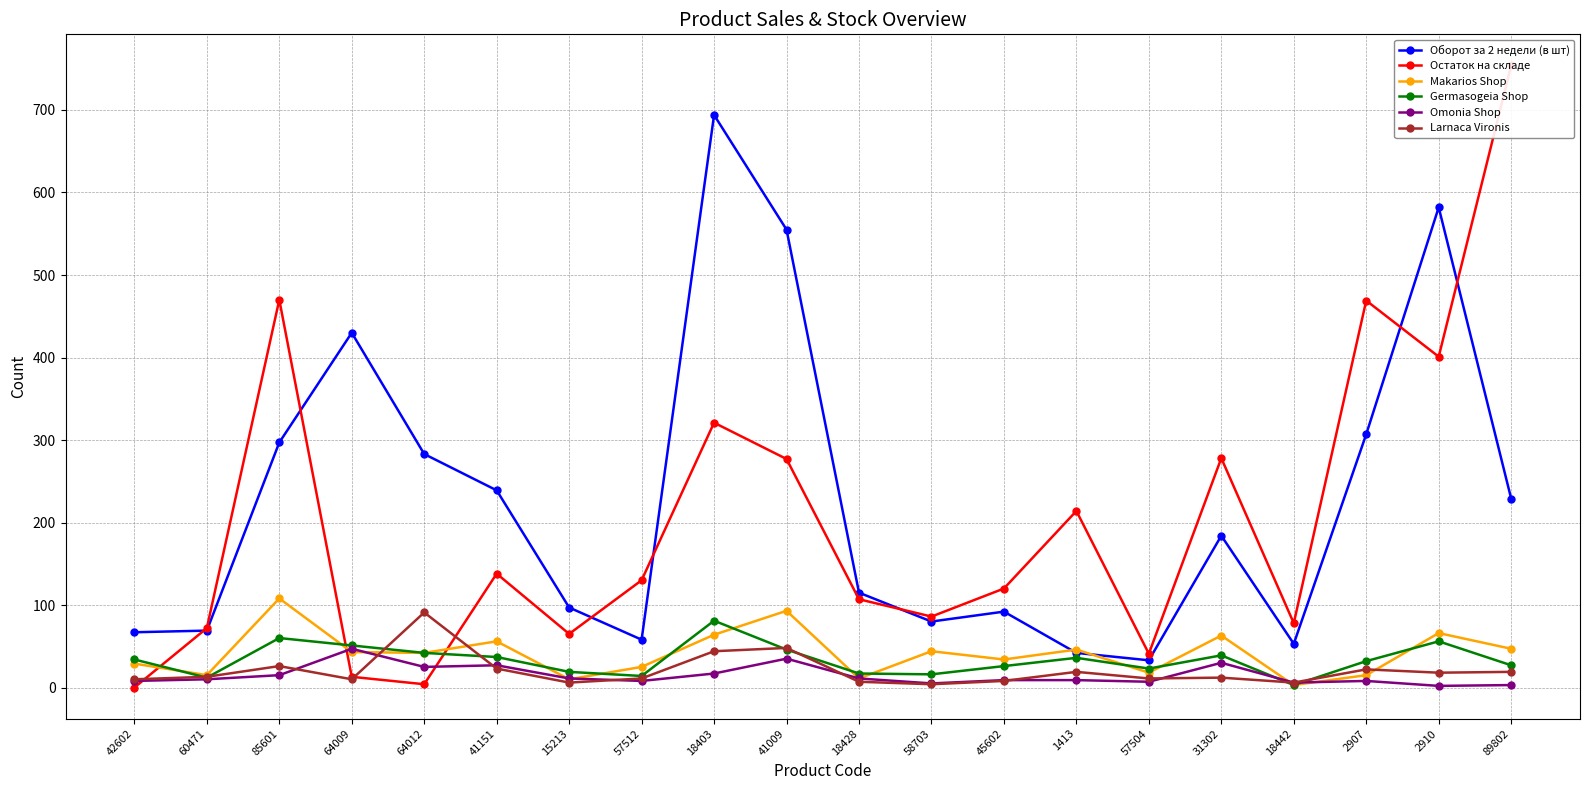

What is the total value across all series at 85601?

976